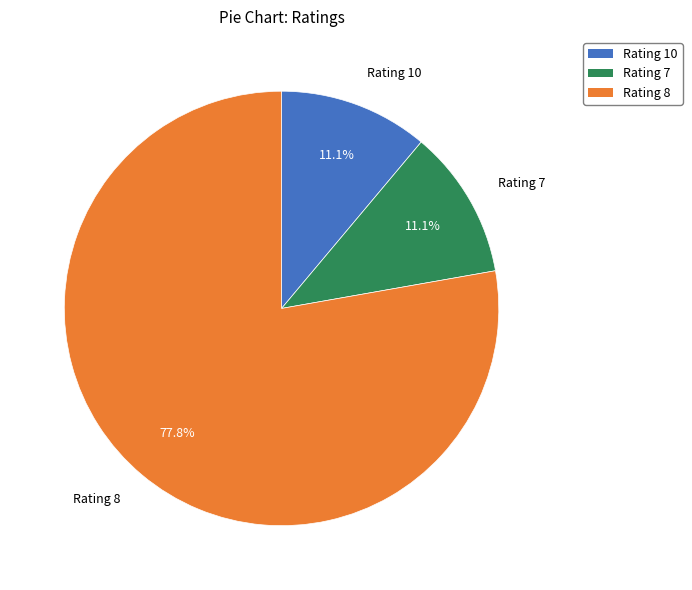

How many slices are in this pie chart?

3